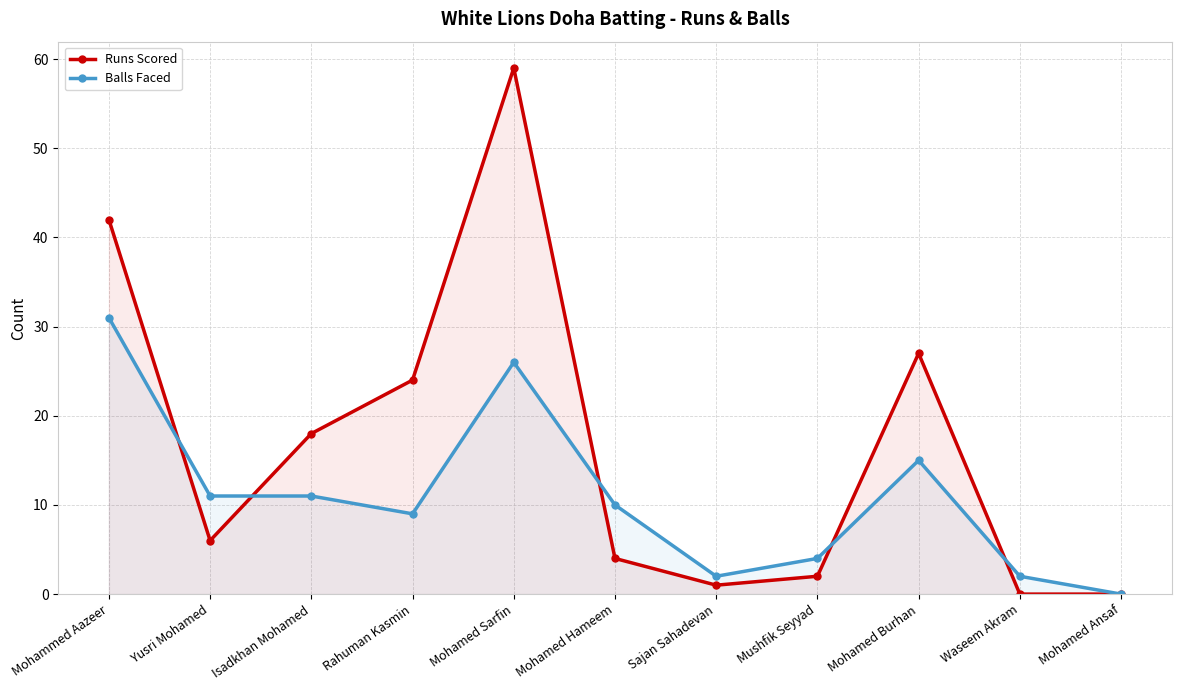

At which category is the sum across all series the highest?

Mohamed Sarfin